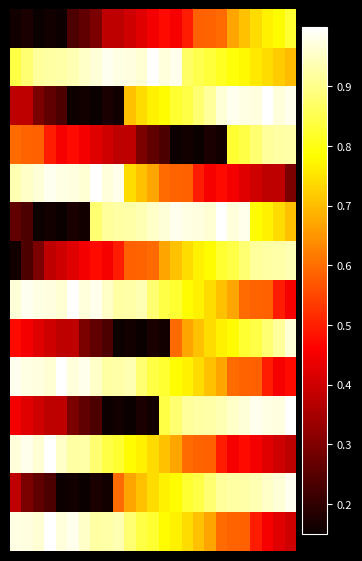

At which category does the chart reach its minimum across all series?

2